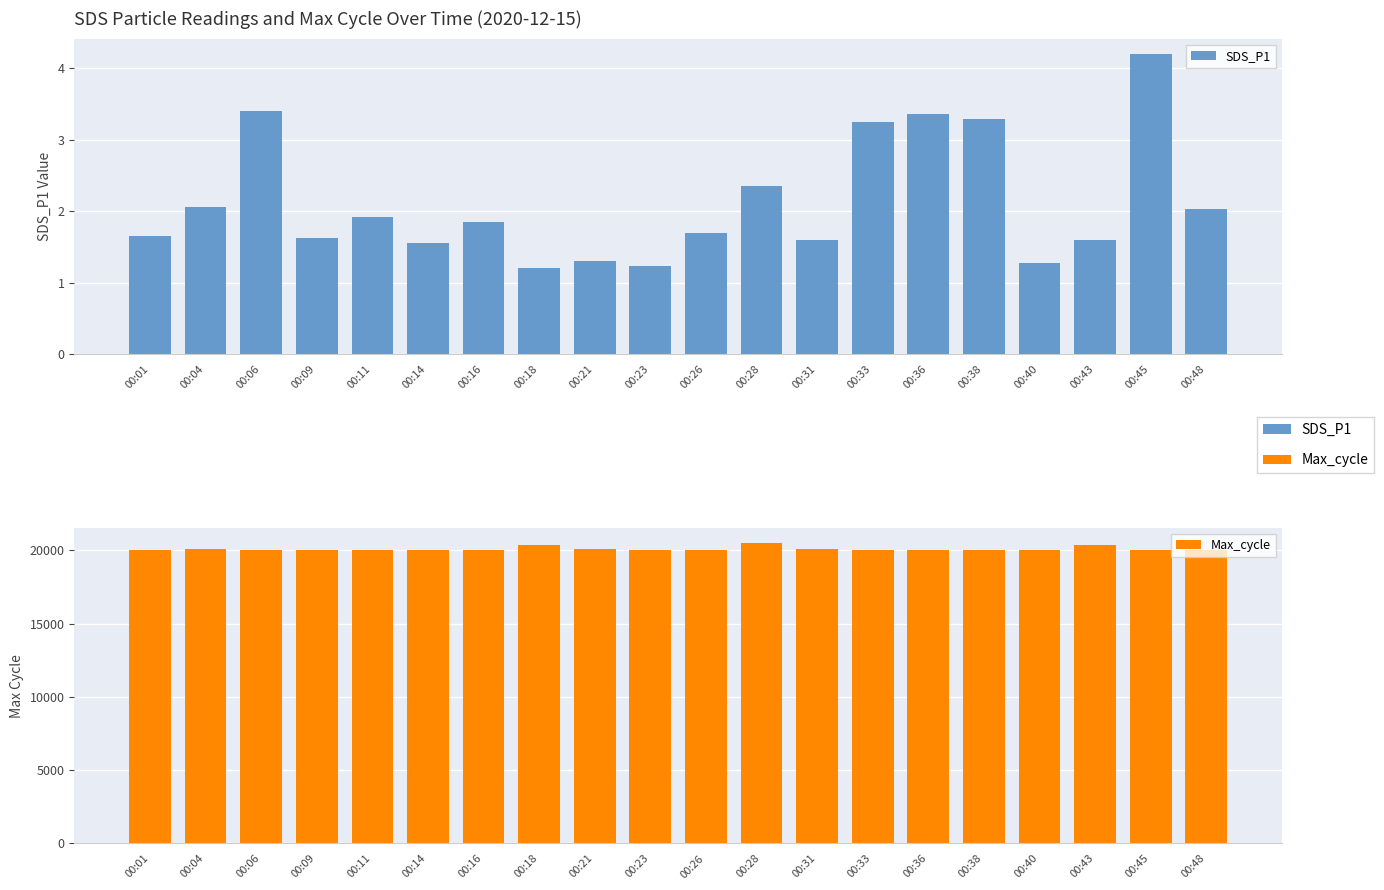

Where is Max_cycle nearest to the value 20270?

00:18